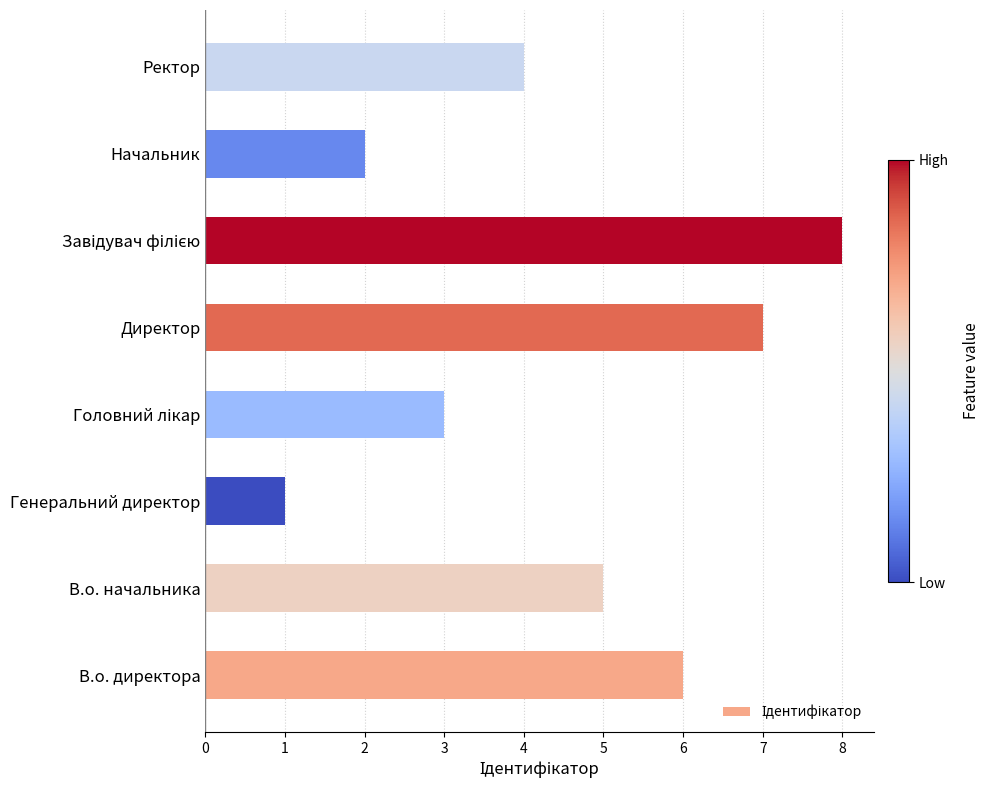

Which category has the lowest value across all series?

Генеральний директор